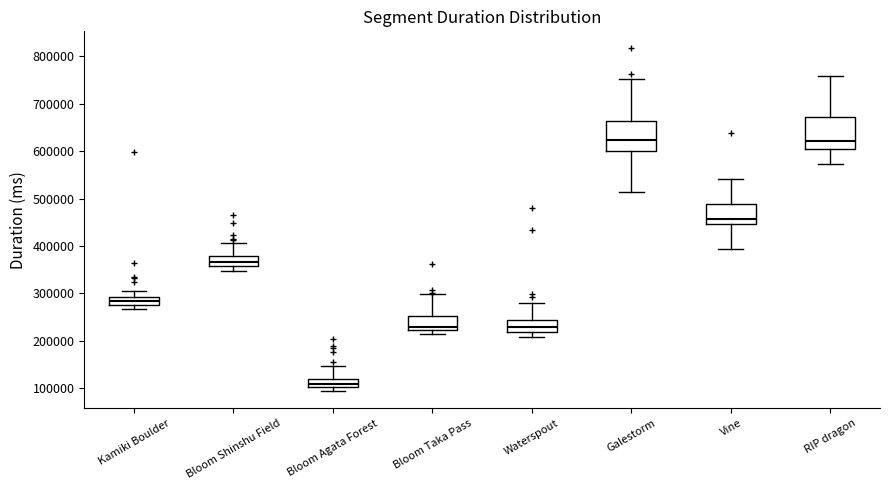

Reading left to right, read every box against the y-axis: the position of its median line, the range the box covers, and the ends of its whiskers. The values are not printed on the chart, so give them approximately, as read against the axis.

Kamiki Boulder: median 280000 (inside the box), box 280000 to 290000, whiskers 270000 to 300000
Bloom Shinshu Field: median 370000, box 360000 to 380000, whiskers 350000 to 410000
Bloom Agata Forest: median 110000, box 100000 to 120000, whiskers 90000 to 150000
Bloom Taka Pass: median 230000, box 220000 to 250000, whiskers 210000 to 300000
Waterspout: median 230000, box 220000 to 240000, whiskers 210000 to 280000
Galestorm: median 620000, box 600000 to 660000, whiskers 510000 to 750000
Vine: median 460000, box 450000 to 490000, whiskers 390000 to 540000
RIP dragon: median 620000, box 600000 to 670000, whiskers 570000 to 760000